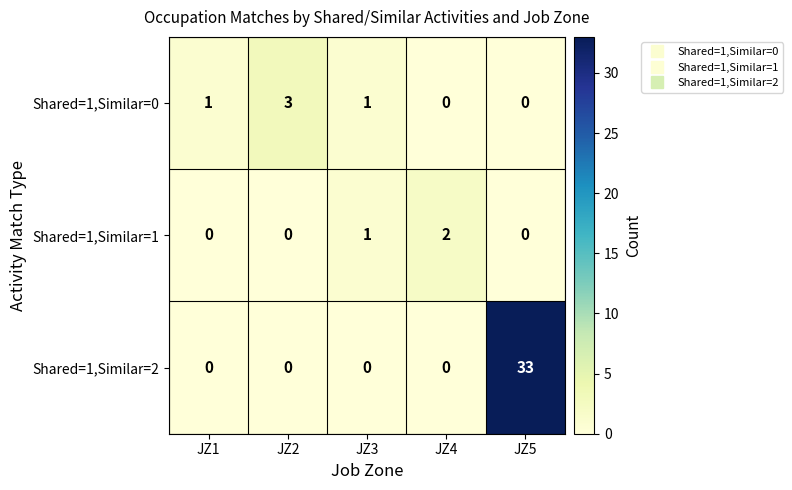

Which series has the widest spread of values?

Shared=1,Similar=2